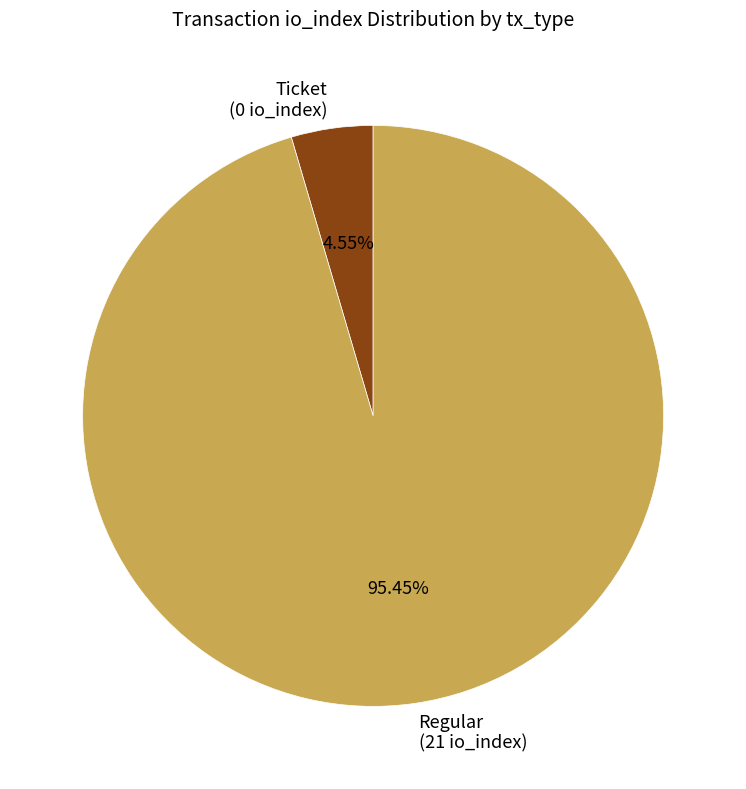

How many segments does this pie chart have?

2